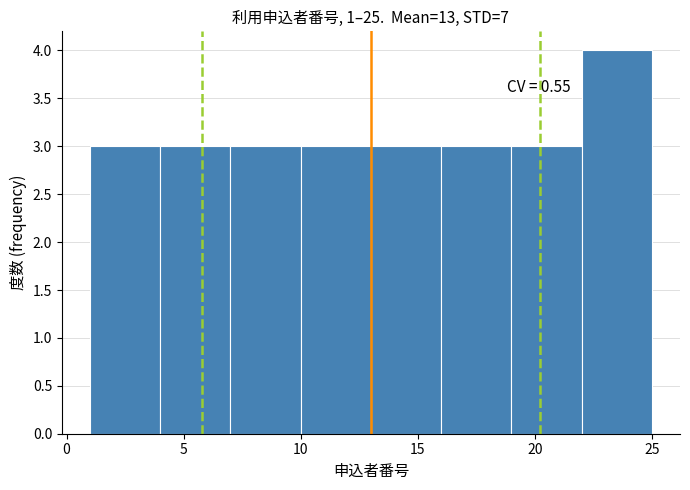

Over which range of the x-axis is the bar tallest?

22 to 25